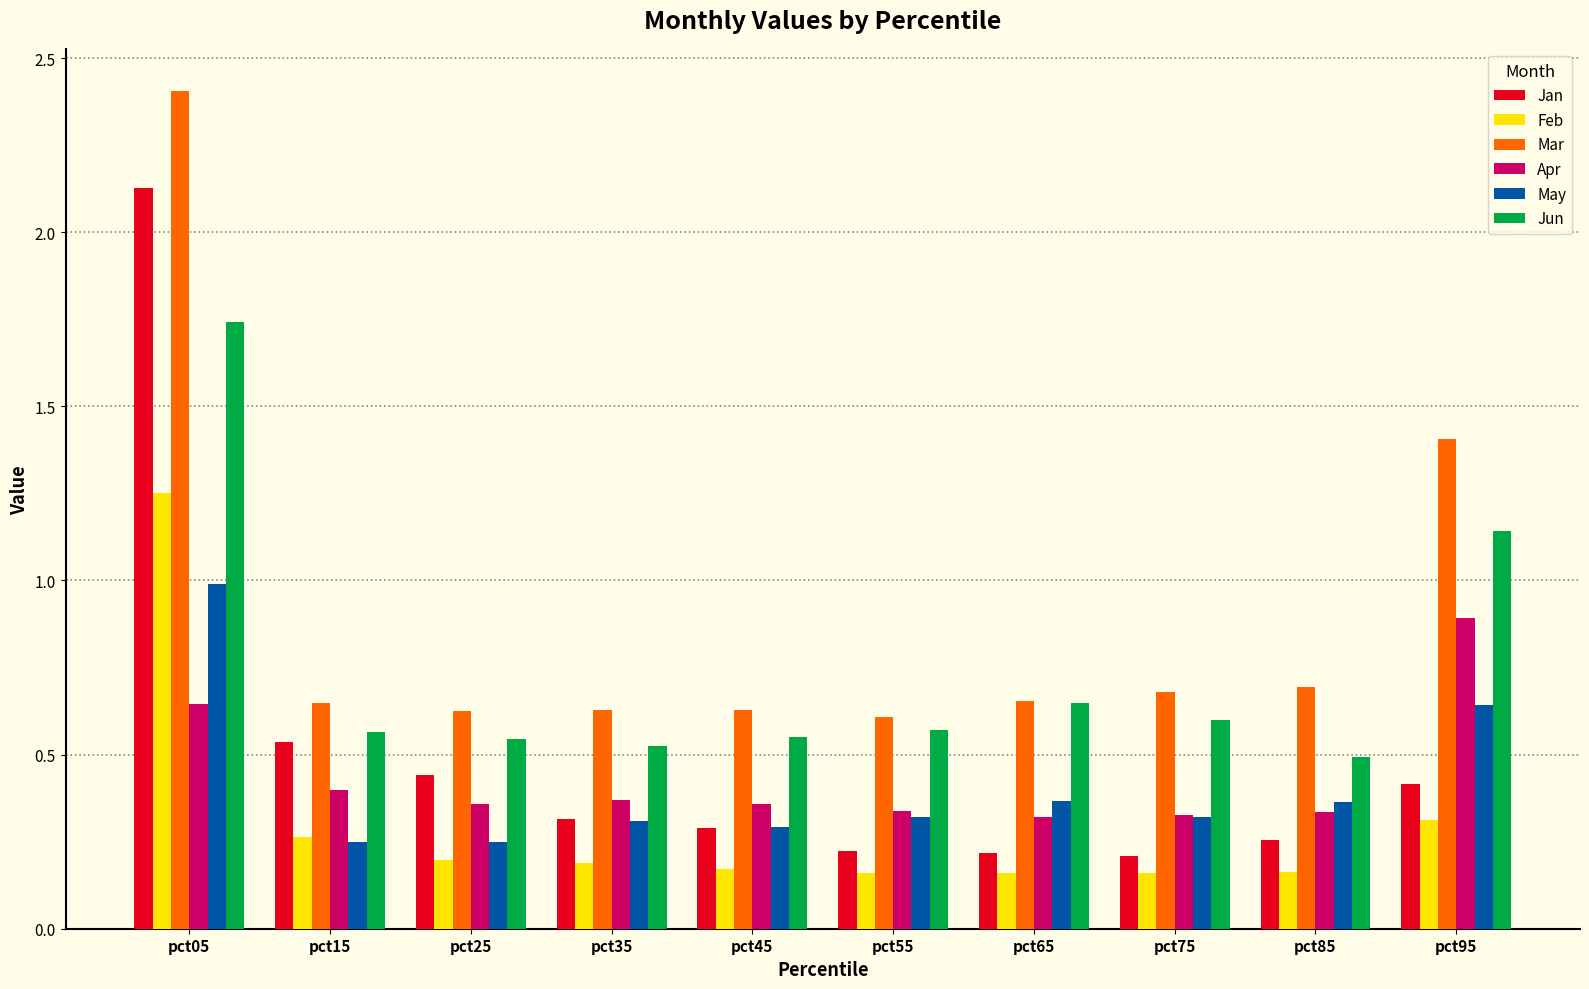

Which label corresponds to the largest value in the chart?

pct05